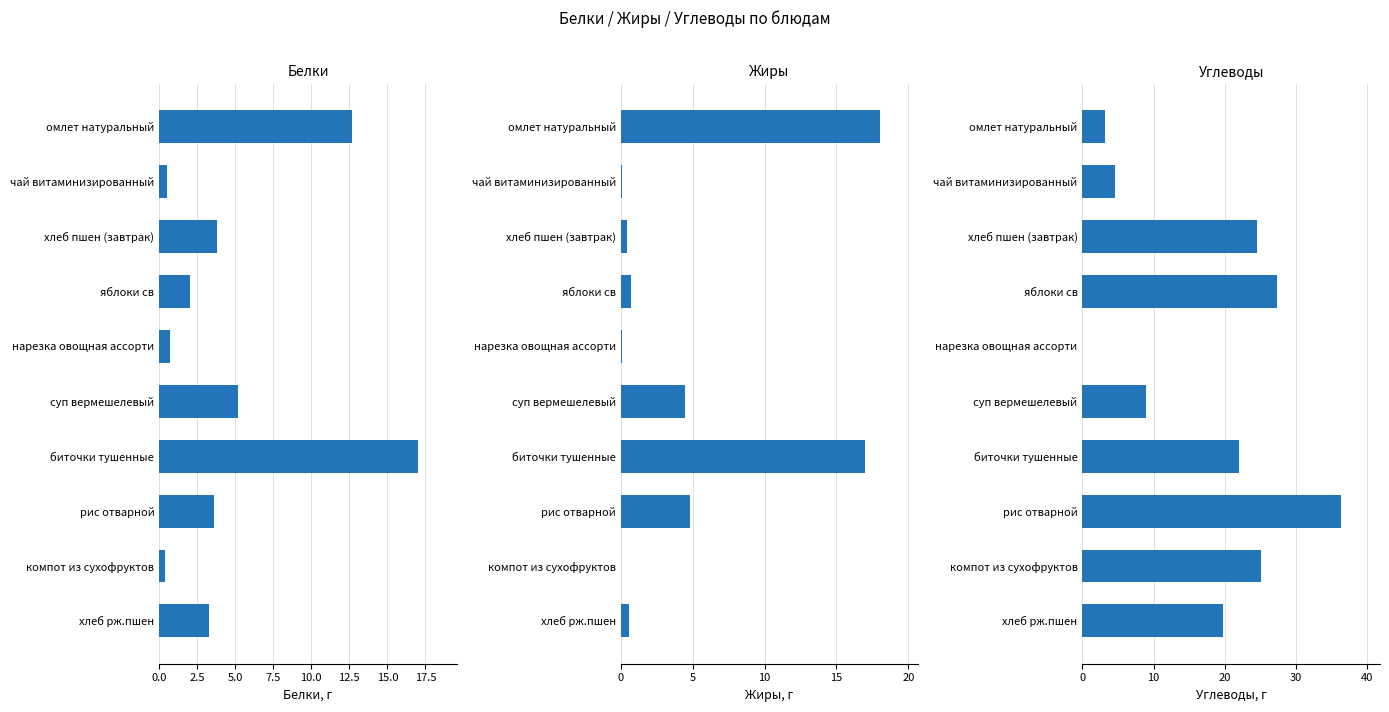

How many bars are there in each group?

3